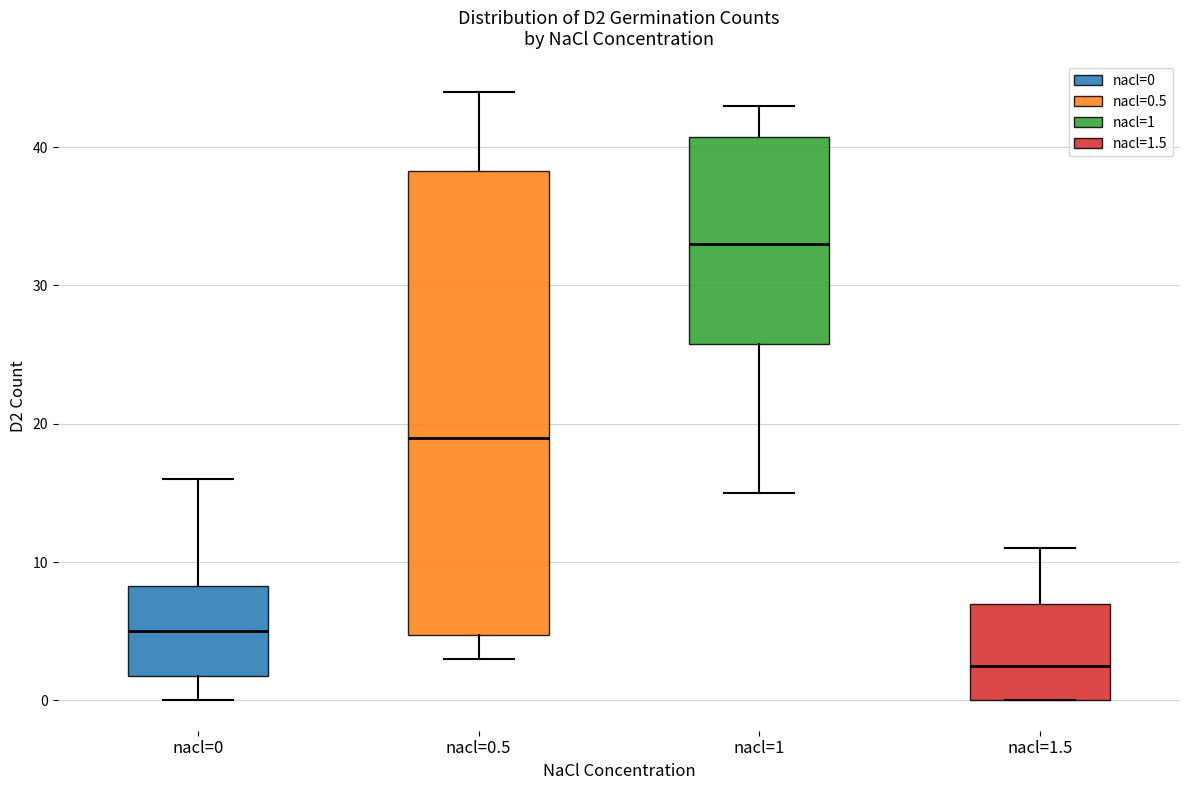

Which box's median line is the highest?

nacl=1